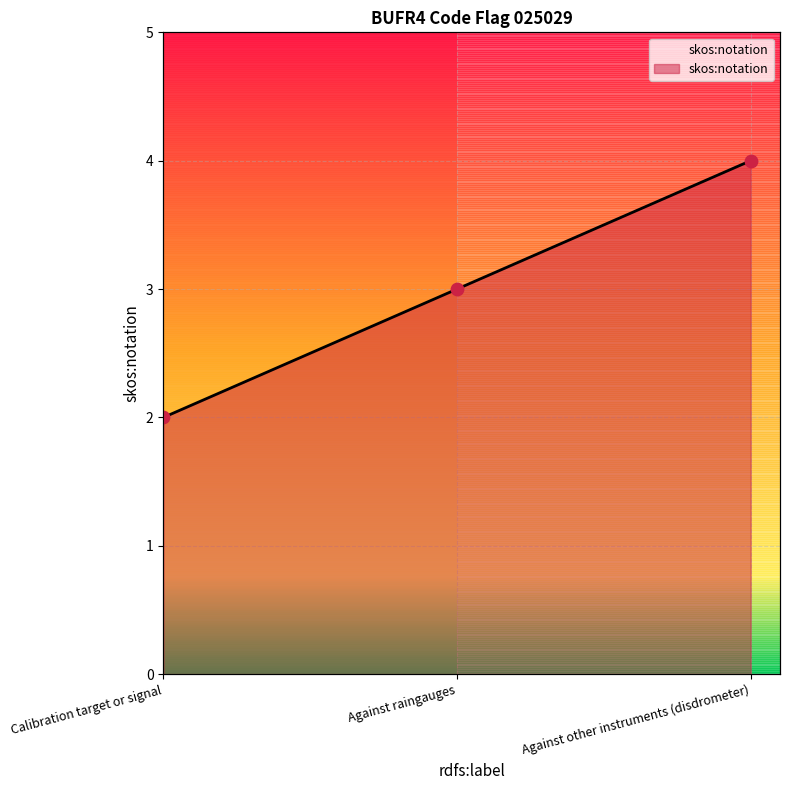

Between Calibration target or signal and Against other instruments (disdrometer), which is larger?

Against other instruments (disdrometer)